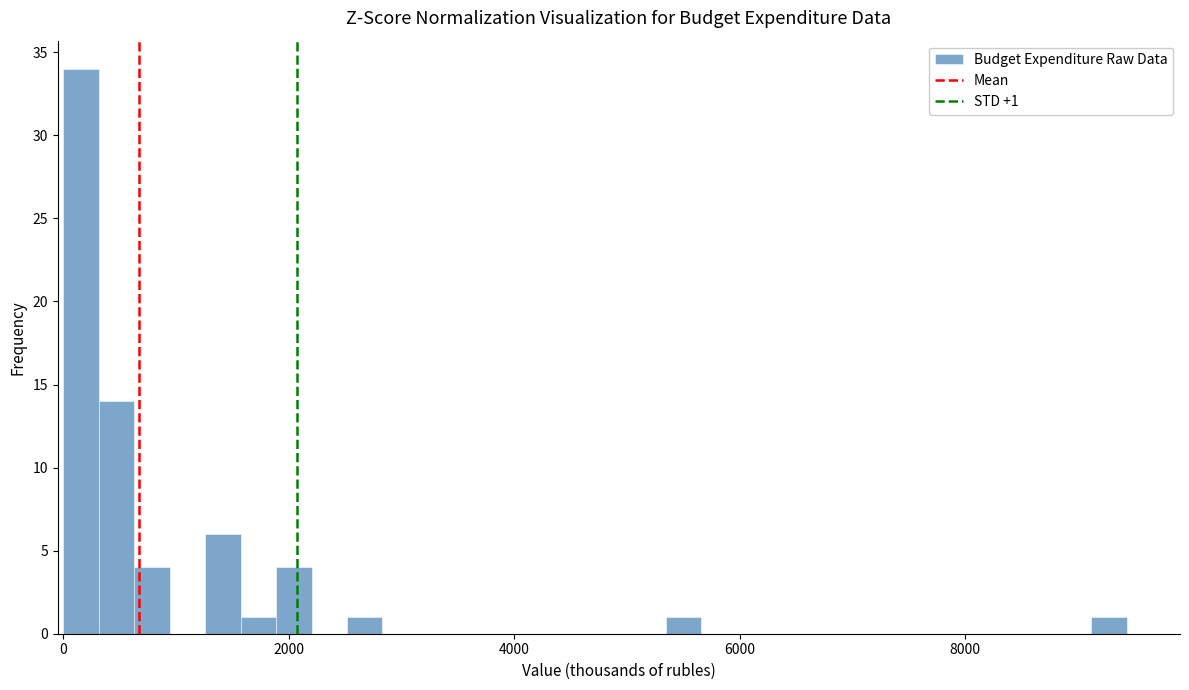

Read against the x-axis, roughly where is the centre of the tallest bar?

200